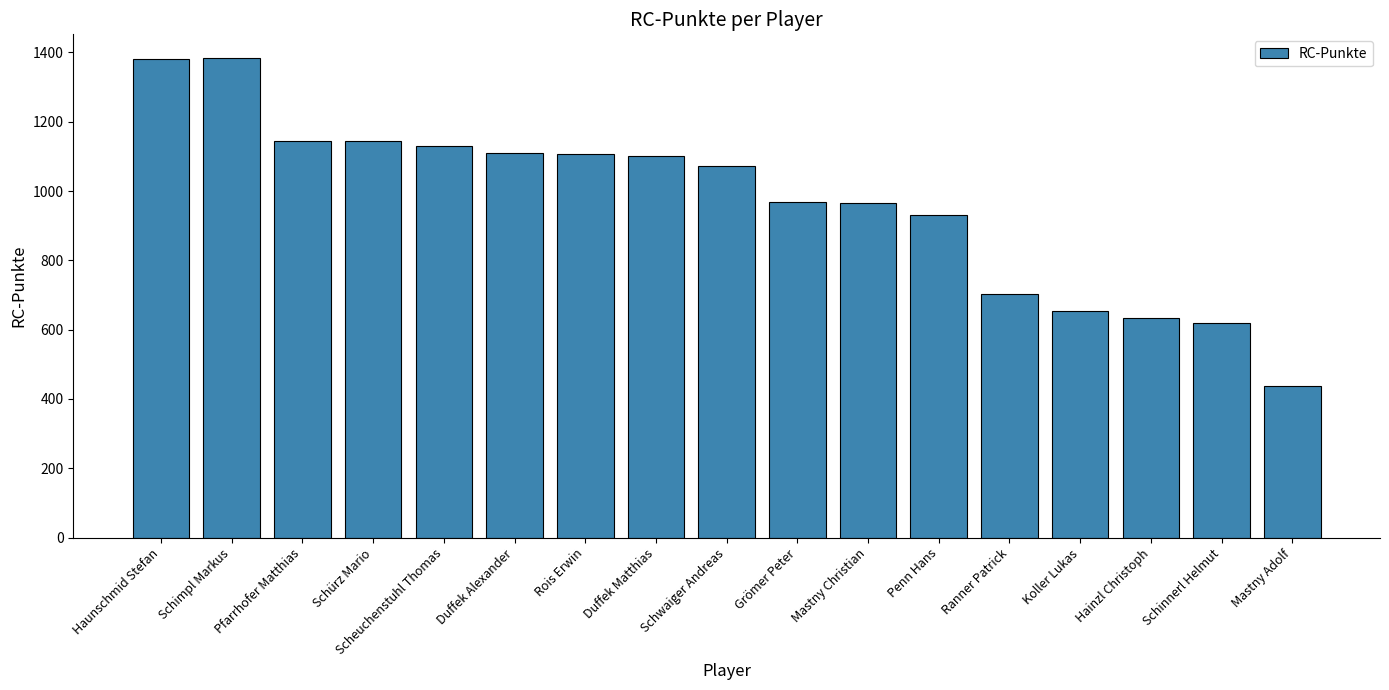

What is the sum of all values?

16485